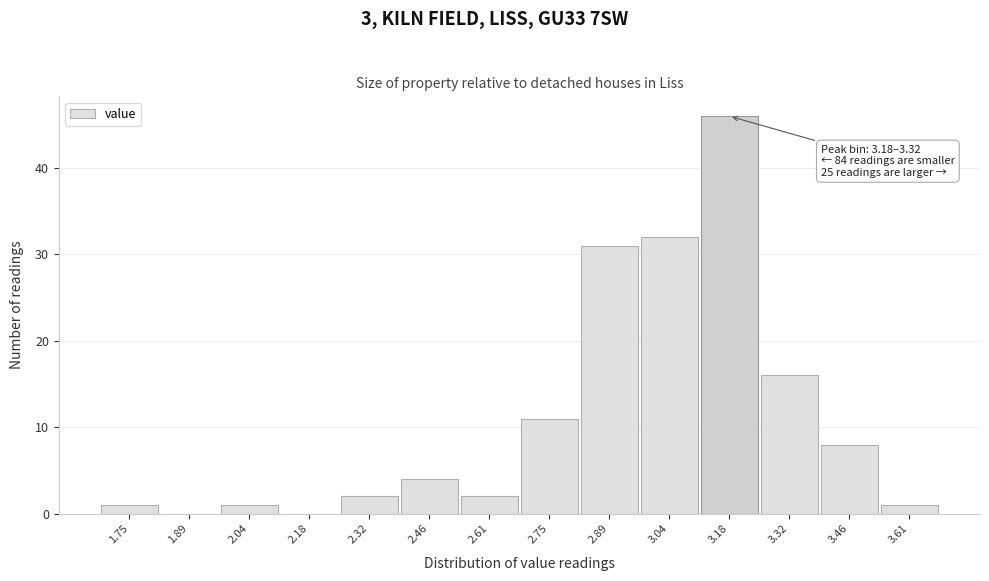

Reading left to right, list all the values displayed in this chart.

1.75=1	1.89=0	2.04=1	2.18=0	2.32=2	2.46=4	2.61=2	2.75=11	2.89=31	3.04=32	3.18=46	3.32=16	3.46=8	3.61=1